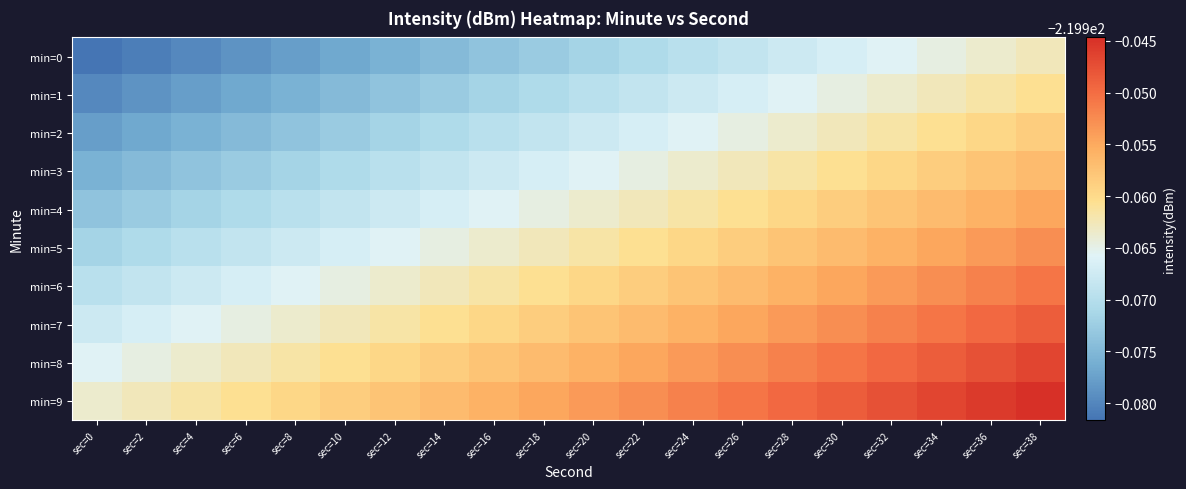

Rank the series by their maximum value, from lowest to highest.

min=0, min=1, min=2, min=3, min=4, min=5, min=6, min=7, min=8, min=9